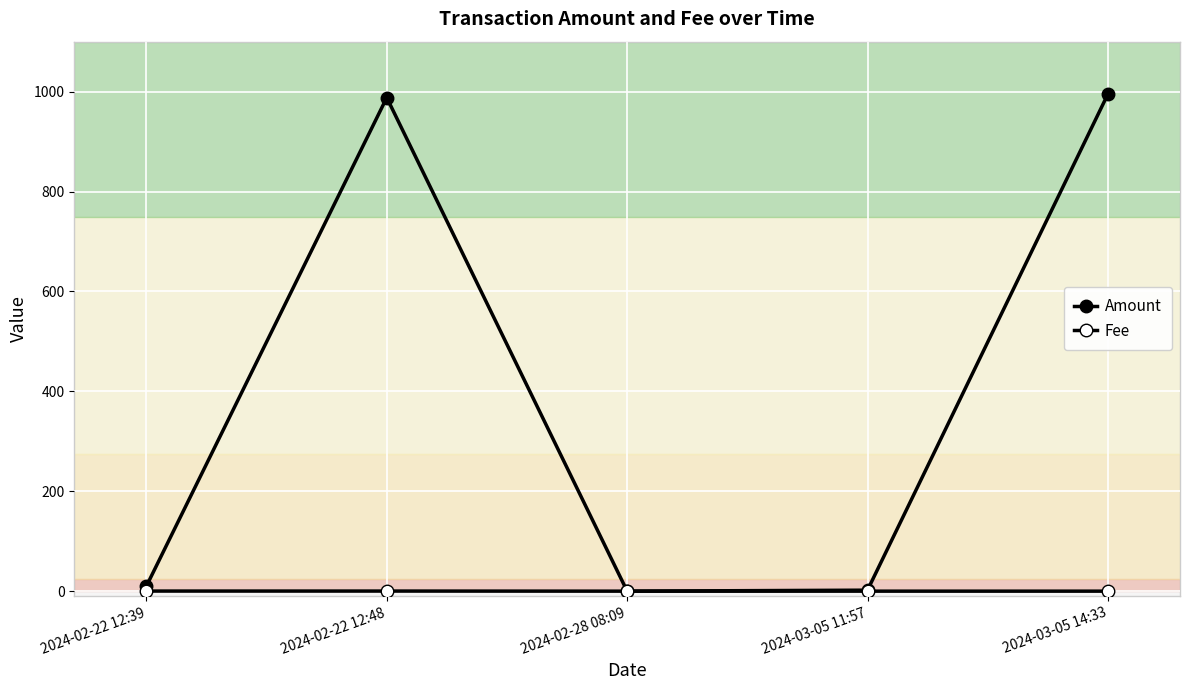

How many intersections are there between Amount and Fee?

2